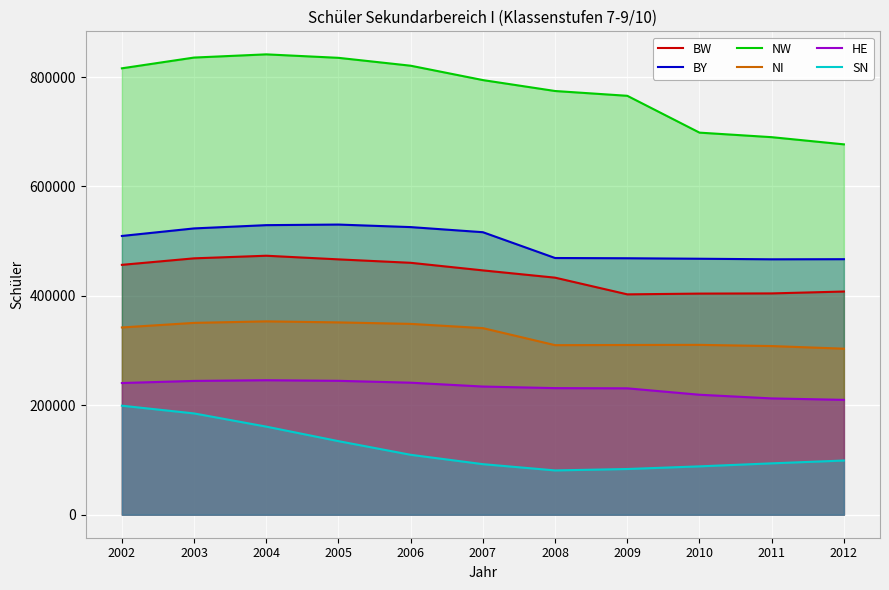

Reading left to right, extract all data points from this chart.

BW: 456691	468585	473342	466699	460426	446562	433269	402755	404138	404479	407923
BY: 509485	523281	529255	530316	525684	516347	469176	468744	467857	466814	467024
NW: 815908	835570	841420	835067	820659	794390	774422	765663	698350	690051	676918
NI: 342266	350622	353392	351494	348794	341045	309898	310223	310440	308255	303441
HE: 240686	244550	245760	244720	241300	234252	231374	230994	219268	212571	209924
SN: 199241	185116	160995	134432	109490	92385	80941	83530	88368	93879	99026